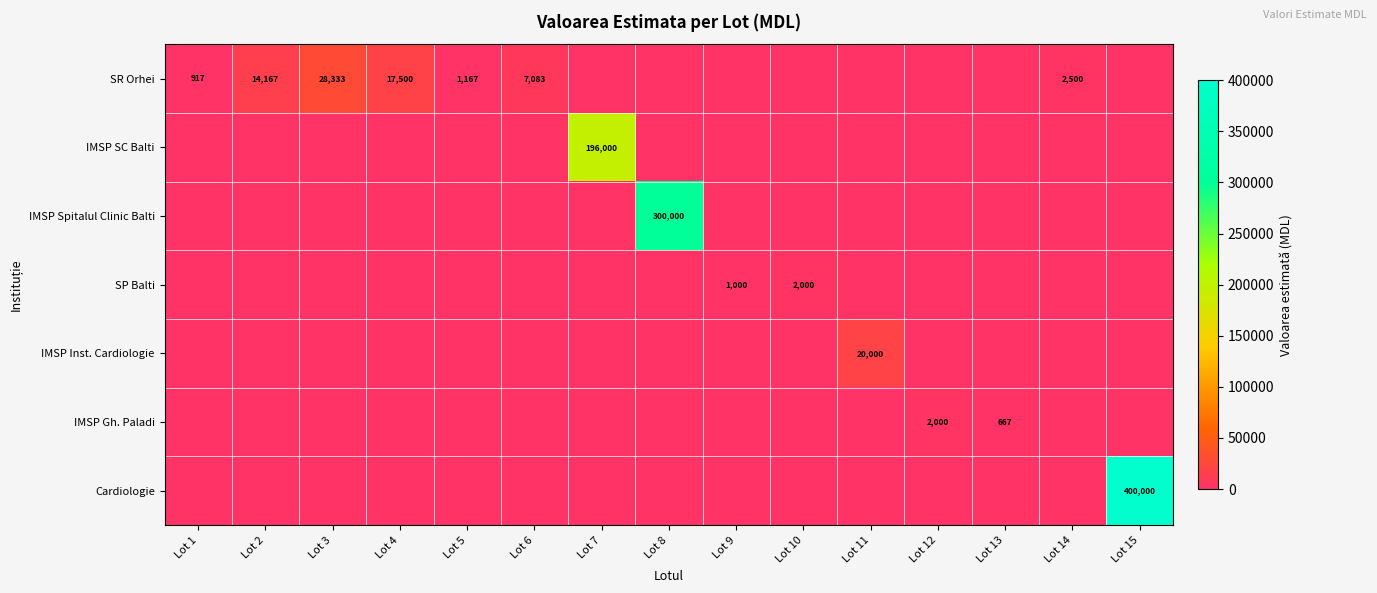

Is it true that IMSP Inst. Cardiologie equals 30671 at Lot 11?

False